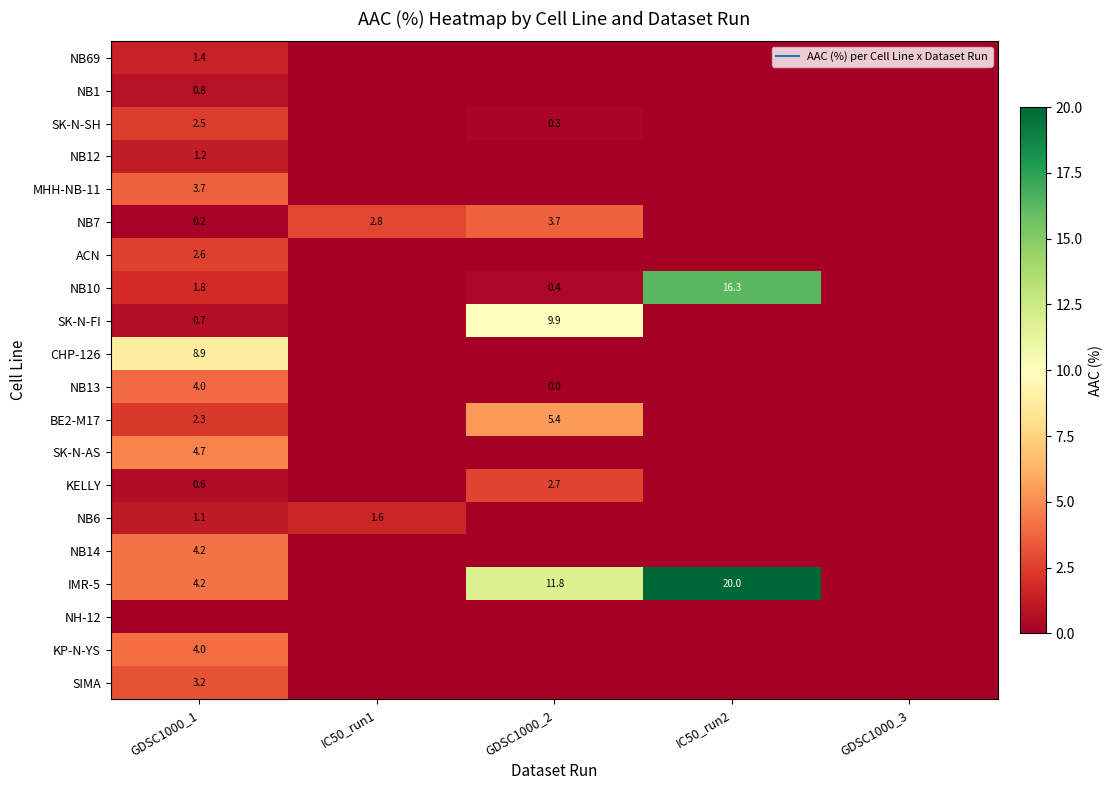

At which label is NB13 closest to 1?

GDSC1000_2